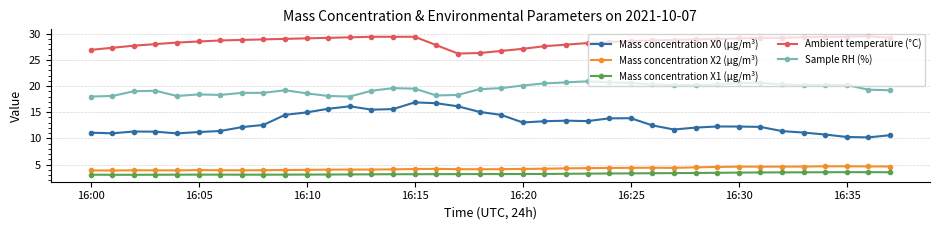

What is the difference between the maximum and minimum values in the Sample RH (%) series?

2.9